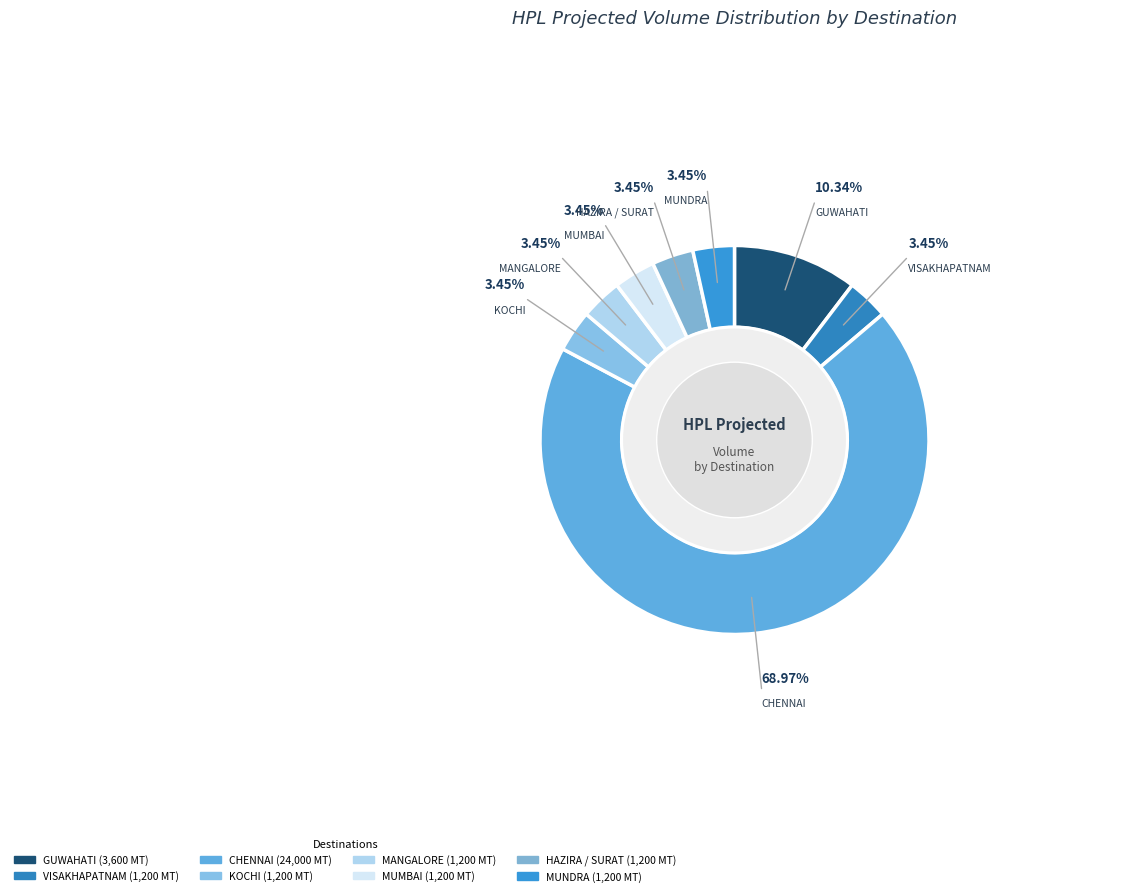

What is the ratio of the value at GUWAHATI to the value at KOCHI?

3.0